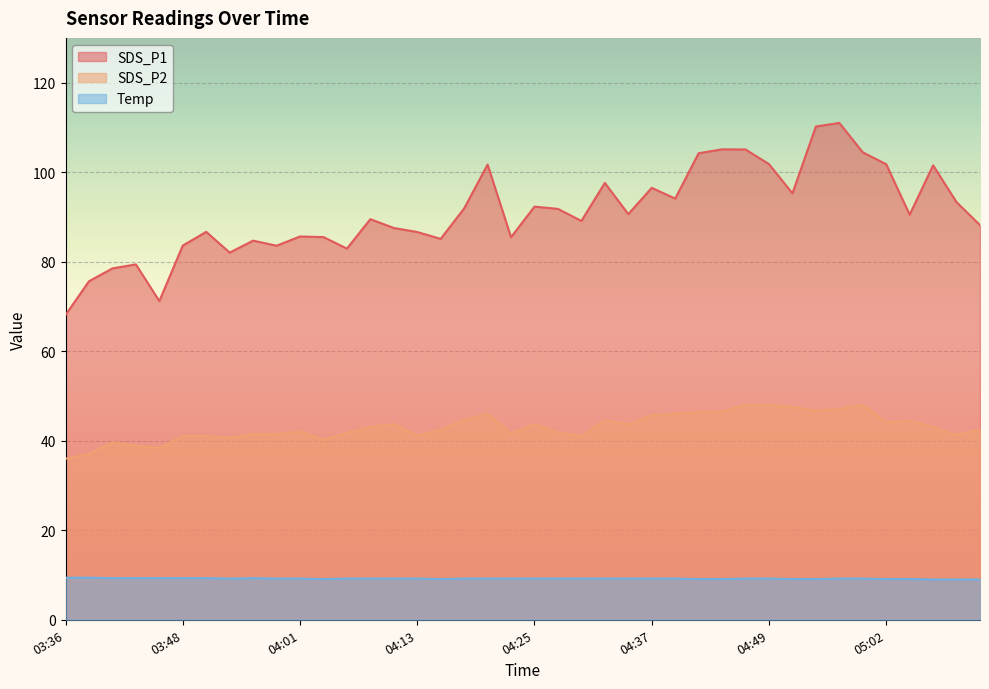

Reading right to left, transcribe all the data shown in this chart.

SDS_P1: 88.2	93.3	101.5	90.5	101.8	104.4	111.0	110.2	95.3	101.8	105.1	105.1	104.2	94.1	96.5	90.6	97.6	89.1	91.8	92.3	85.5	101.7	91.9	85.1	86.6	87.5	89.5	82.9	85.5	85.6	83.6	84.7	82.0	86.7	83.6	71.2	79.4	78.5	75.6	68.1
SDS_P2: 42.5	41.3	43.1	44.4	44.1	48.0	47.1	46.7	47.6	48.0	48.0	46.5	46.4	46.0	45.7	43.6	44.6	41.1	41.8	43.7	41.7	46.0	44.6	42.5	41.1	43.7	43.1	41.8	40.2	42.1	41.4	41.5	40.6	41.1	41.1	38.4	38.9	39.7	37.1	36.0
Temp: 9.0	9.0	9.0	9.1	9.1	9.2	9.2	9.1	9.1	9.2	9.2	9.1	9.1	9.2	9.2	9.2	9.2	9.2	9.2	9.2	9.2	9.2	9.2	9.1	9.2	9.2	9.2	9.2	9.1	9.2	9.2	9.3	9.2	9.3	9.3	9.3	9.3	9.3	9.4	9.4